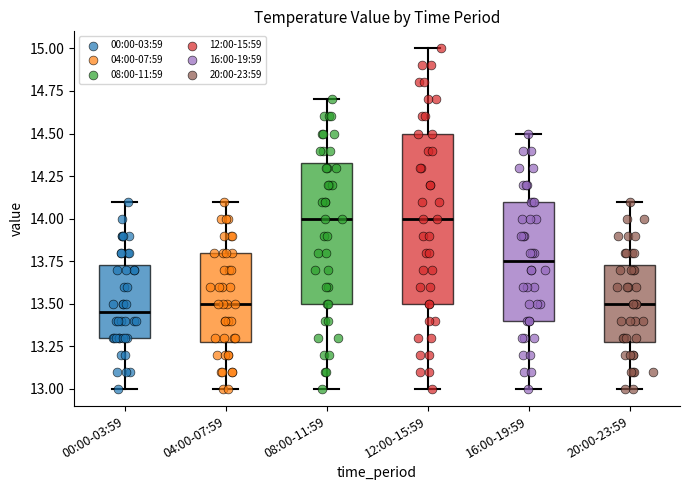

Reading left to right, transcribe this box plot: for each box, give where its median line is, the range the box spans, and where its two whiskers end, as read against the y-axis. The values are not printed on the chart, so give them approximately, as read against the axis.

00:00-03:59: median 13.45, box 13.30 to 13.75, whiskers 13.00 to 14.10
04:00-07:59: median 13.50, box 13.30 to 13.80, whiskers 13.00 to 14.10
08:00-11:59: median 14.00, box 13.50 to 14.35, whiskers 13.00 to 14.70
12:00-15:59: median 14.00, box 13.50 to 14.50, whiskers 13.00 to 15.00
16:00-19:59: median 13.75, box 13.40 to 14.10, whiskers 13.00 to 14.50
20:00-23:59: median 13.50, box 13.30 to 13.75, whiskers 13.00 to 14.10